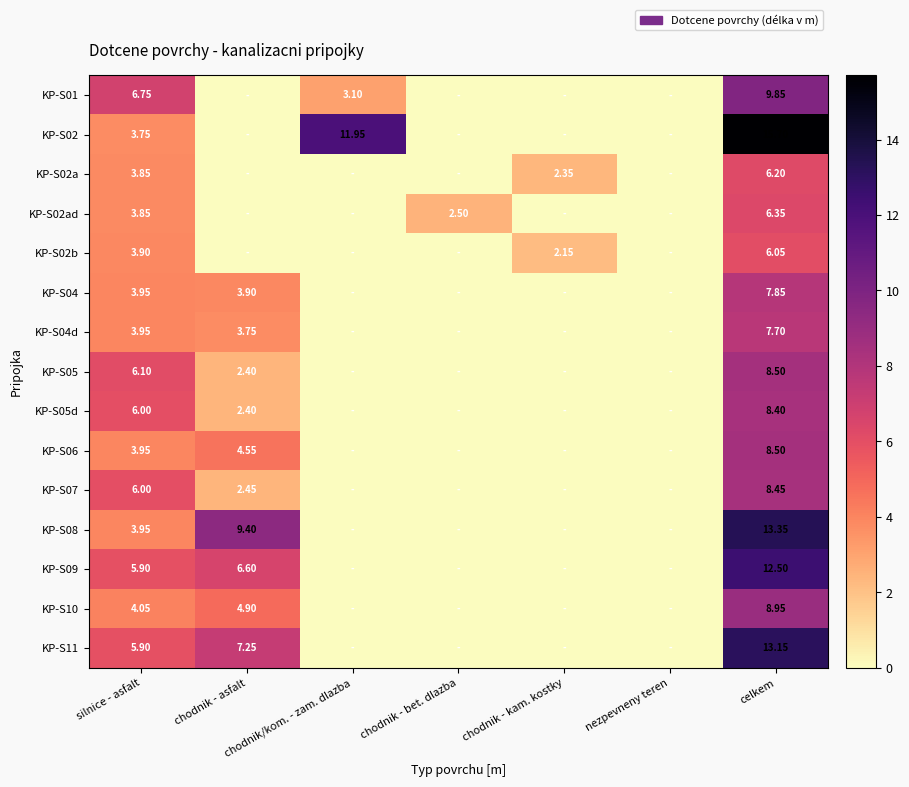

Is the value of KP-S02a at chodnik - kam. kostky greater than the value of KP-S02 at chodnik/kom. - zam. dlazba?

No